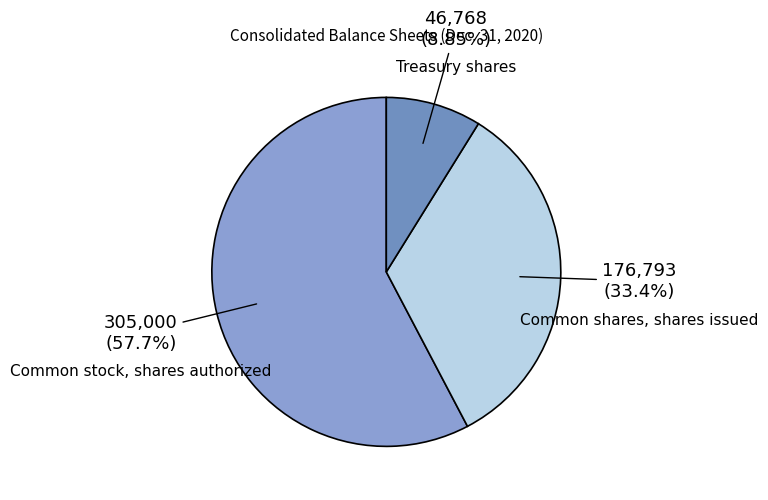

How many slices are in this pie chart?

3